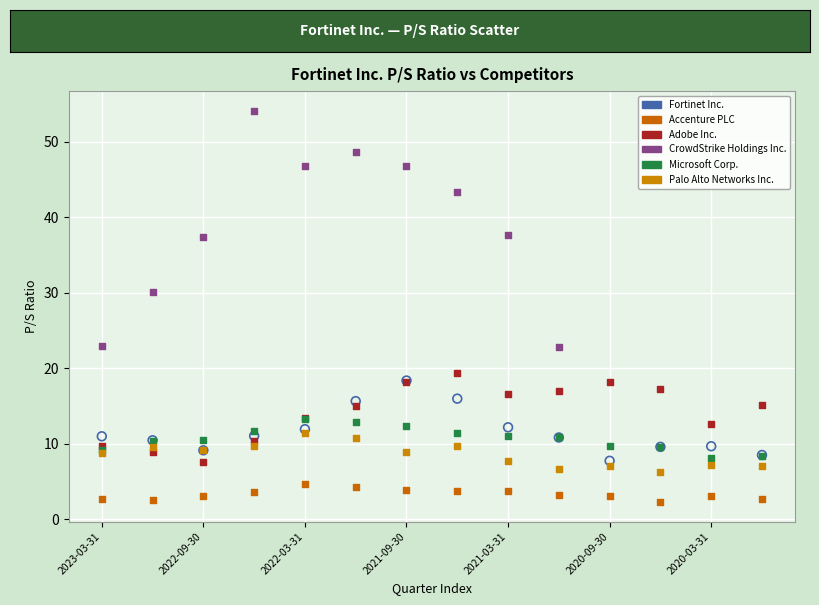

Which series reaches the minimum Y coordinate?

Accenture PLC